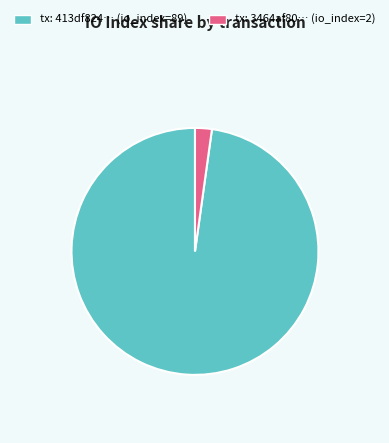

True or false: tx: 413df824… (io_index=89) accounts for 90% of the total.

False